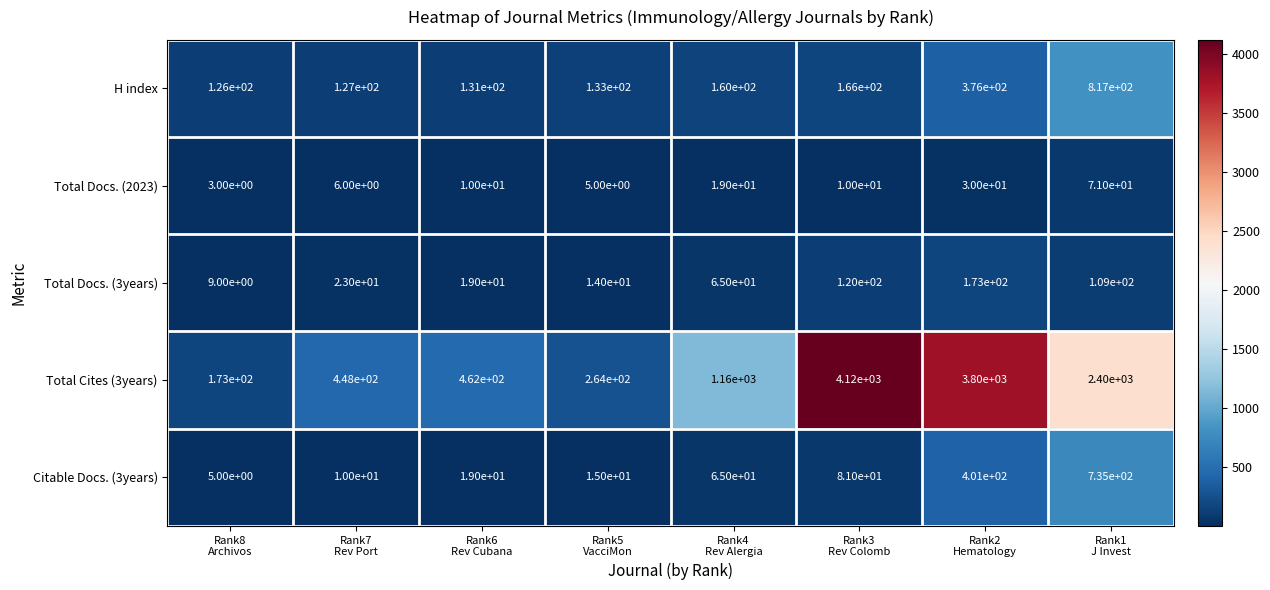

Between Rank6
Rev Cubana and Rank3
Rev Colomb, which series saw the biggest shift?

Total Cites (3years)